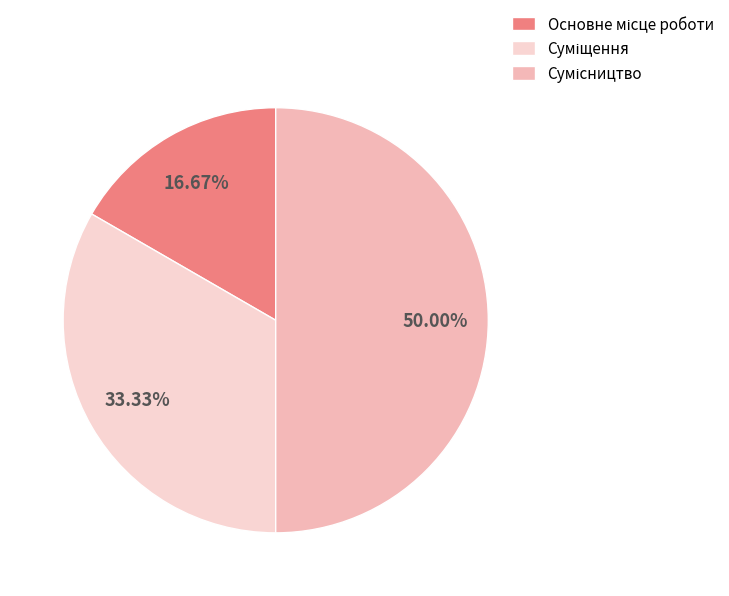

How many segments does this pie chart have?

3